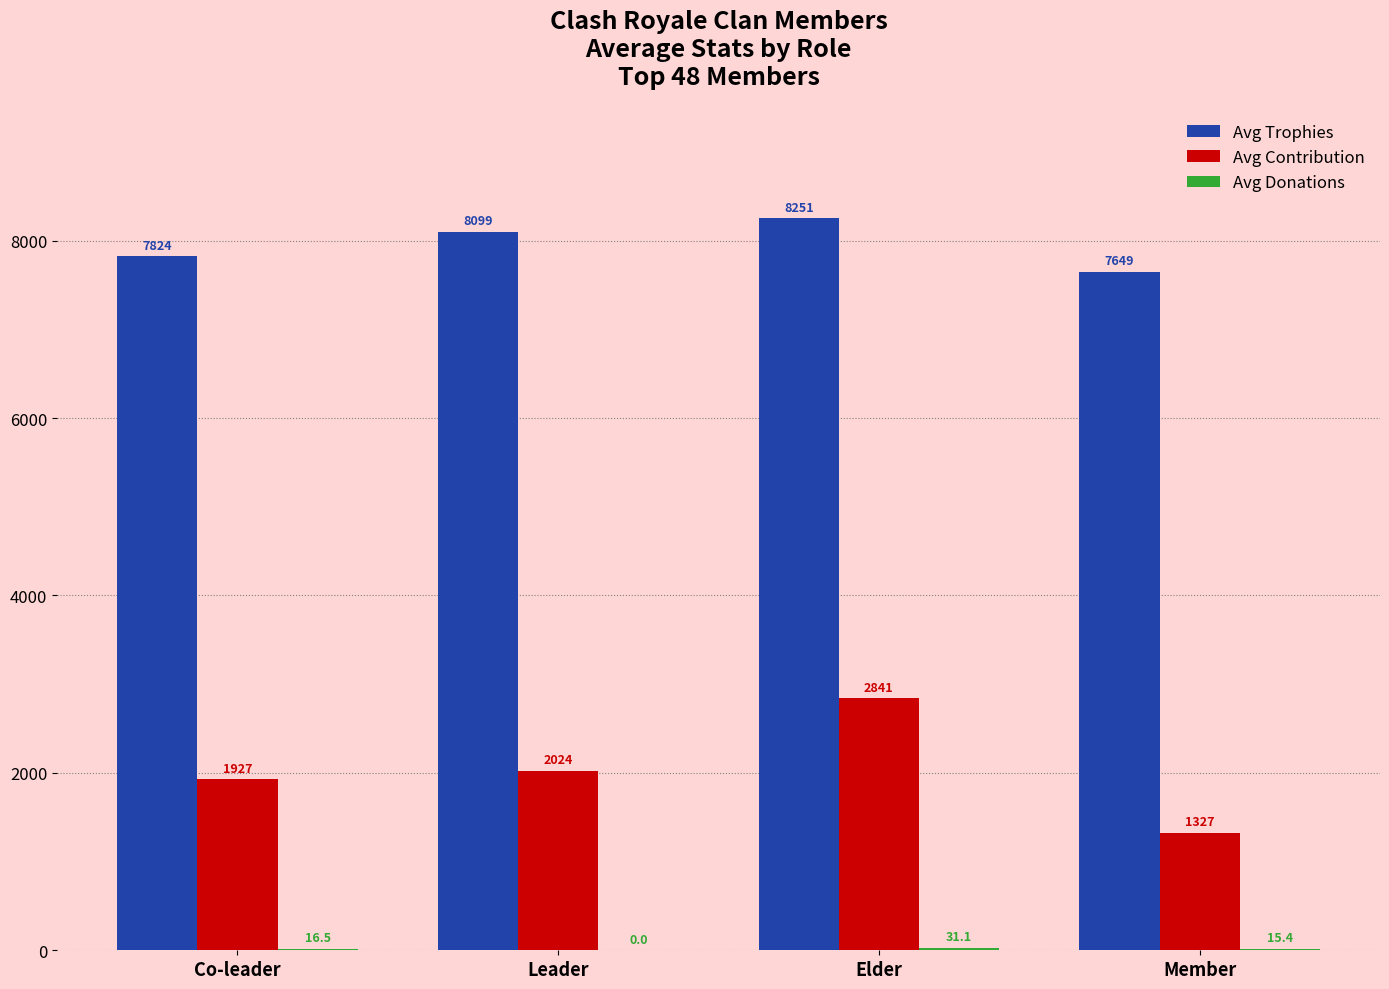

What is the maximum value for Avg Contribution?

2840.9